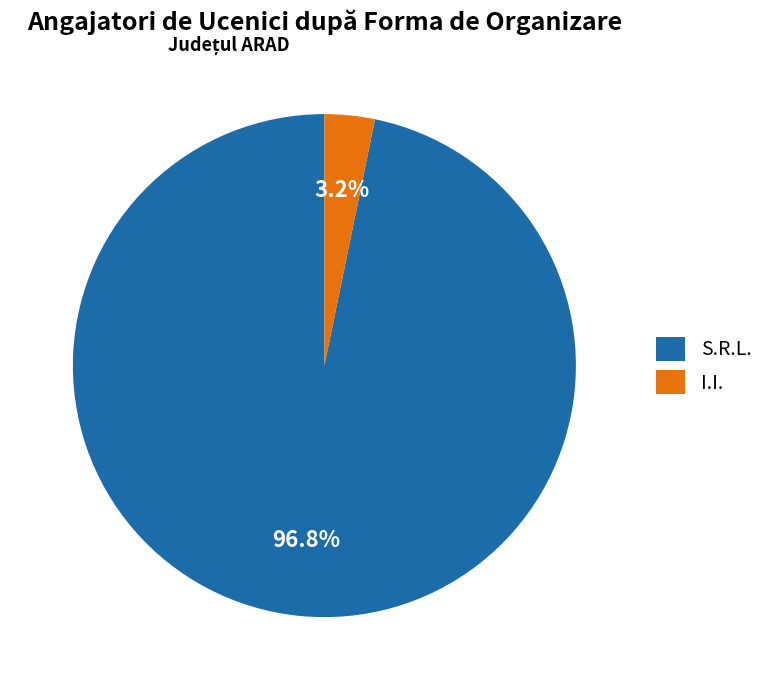

Which category has the biggest portion of the pie?

S.R.L.